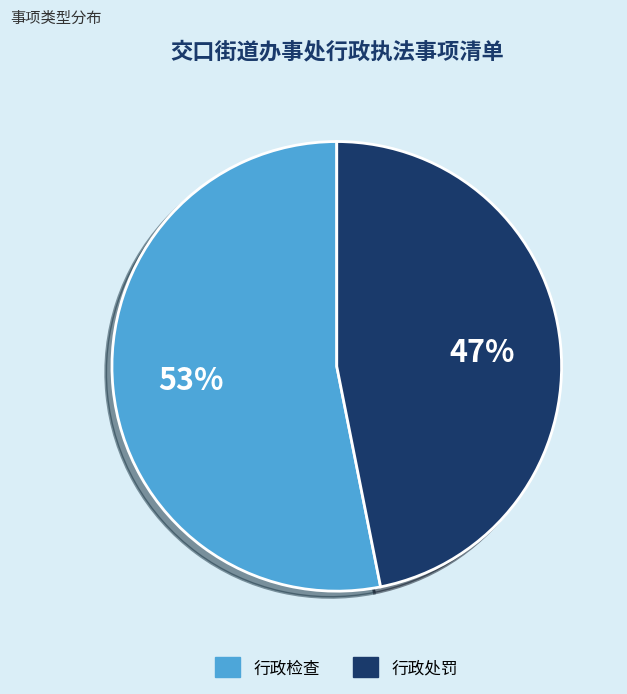

Rank the categories by value from lowest to highest.

行政处罚, 行政检查